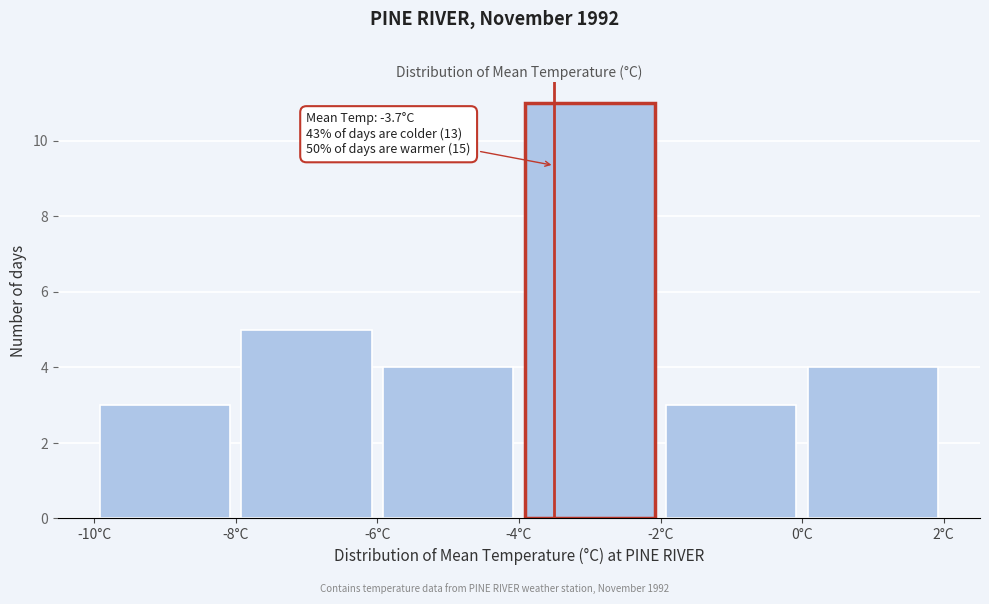

Which range on the x-axis has the tallest bar?

-4 to -2